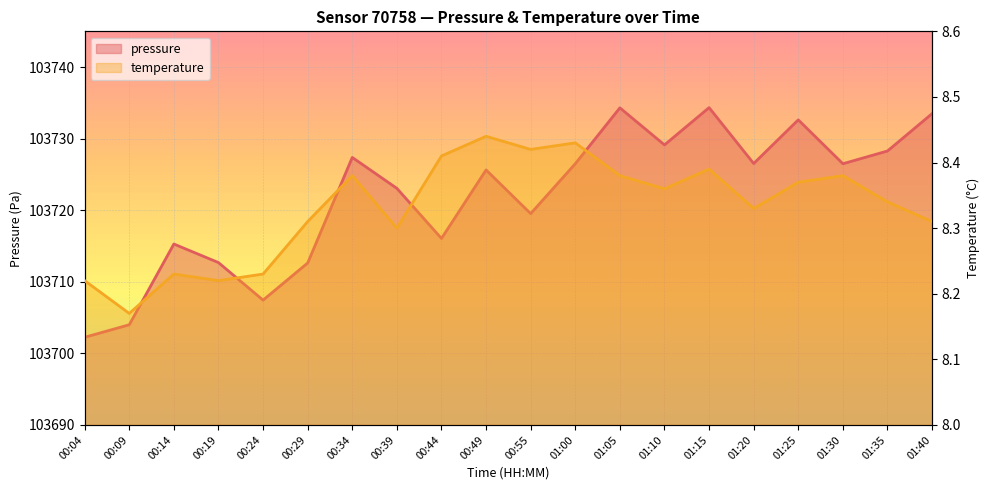

What is the difference between the highest and lowest values at 00:04?

103694.0